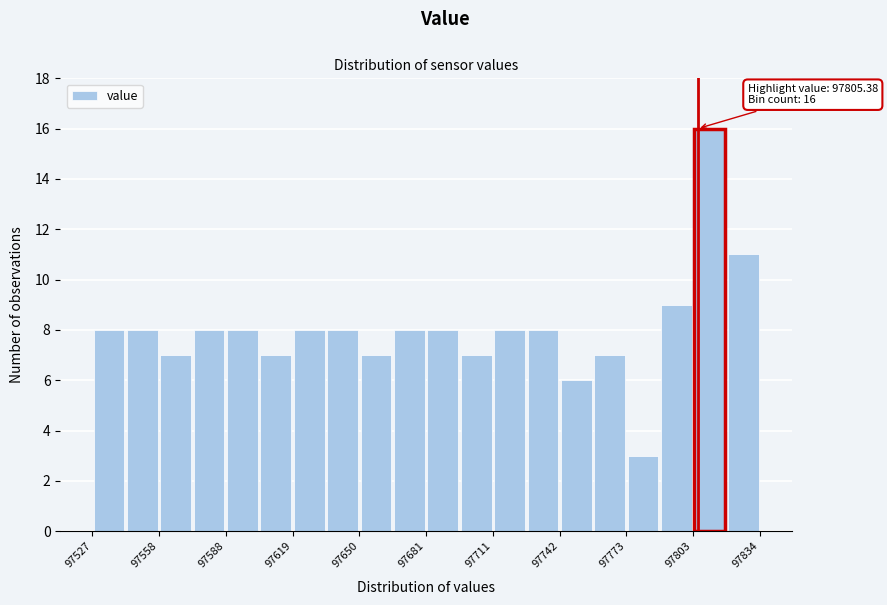

Around what value on the x-axis is the tallest bar? Give the approximate position of its centre, as read against the axis.

97810